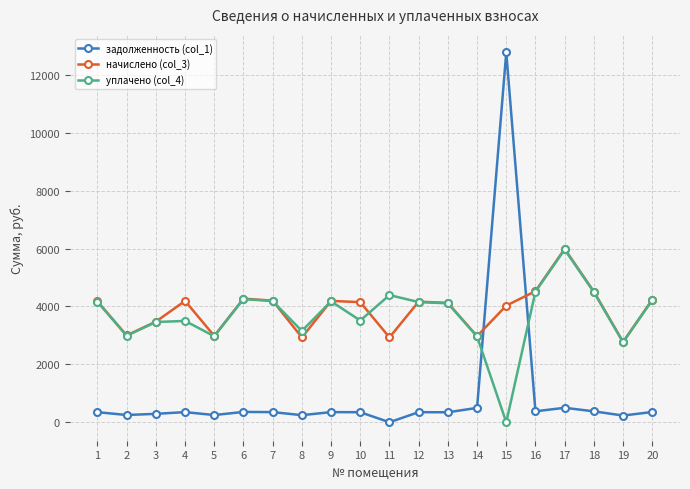

What is the value of the начислено (col_3) point at the 7th from the left?

4199.0